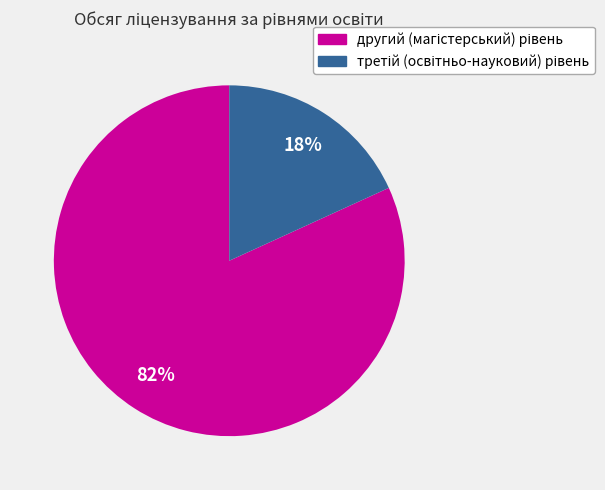

Does any single category account for the majority?

Yes